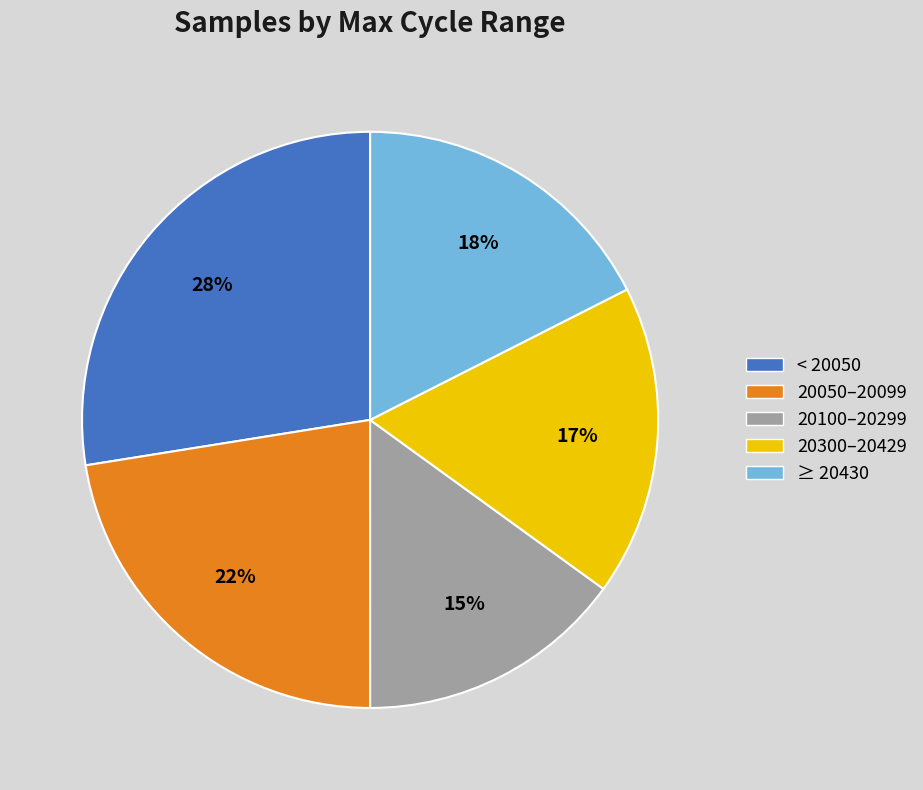

Is there any slice that represents more than half of the pie?

No